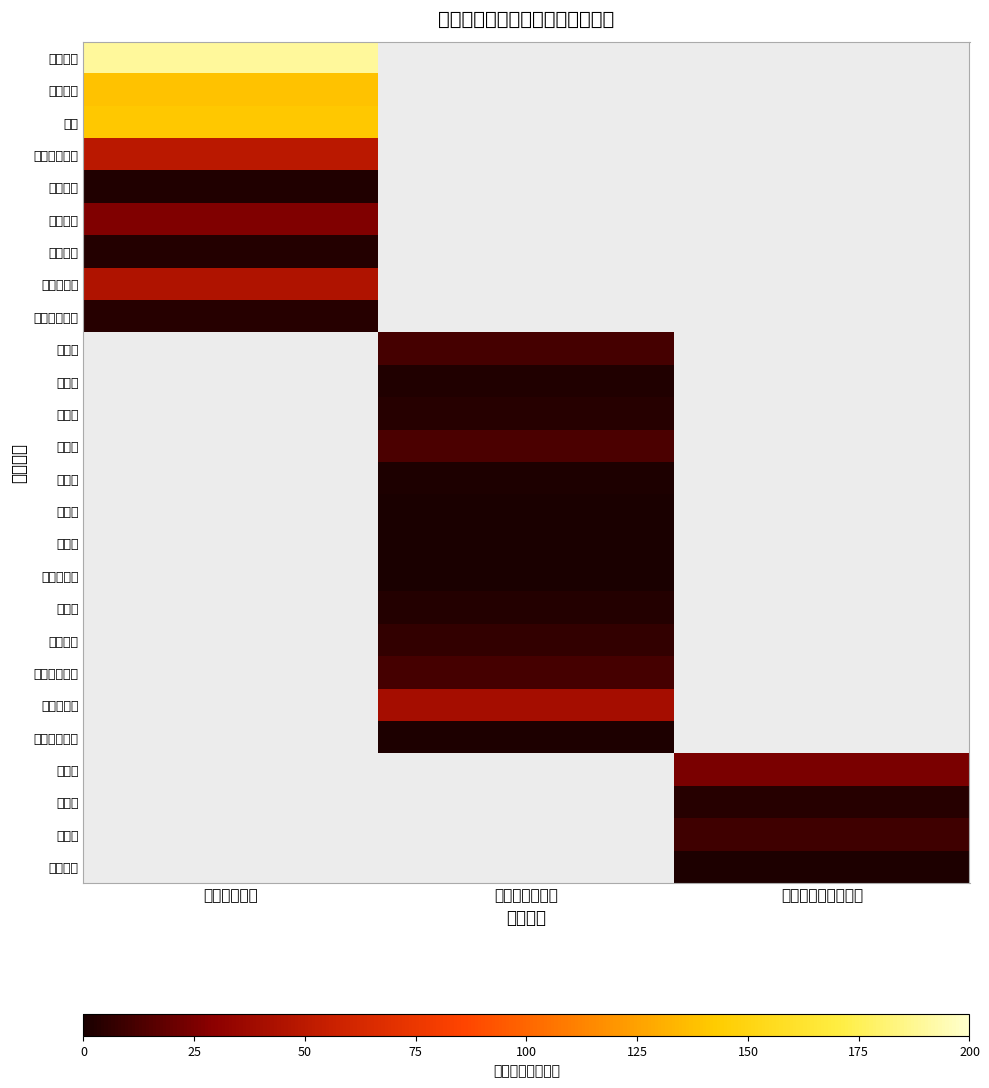

Which label corresponds to the largest value in the chart?

工资福利支出